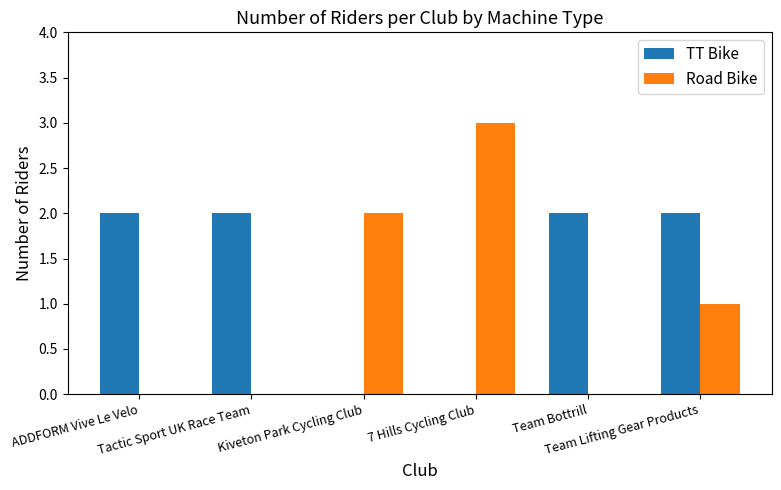

What is the sum of all Road Bike values?

6